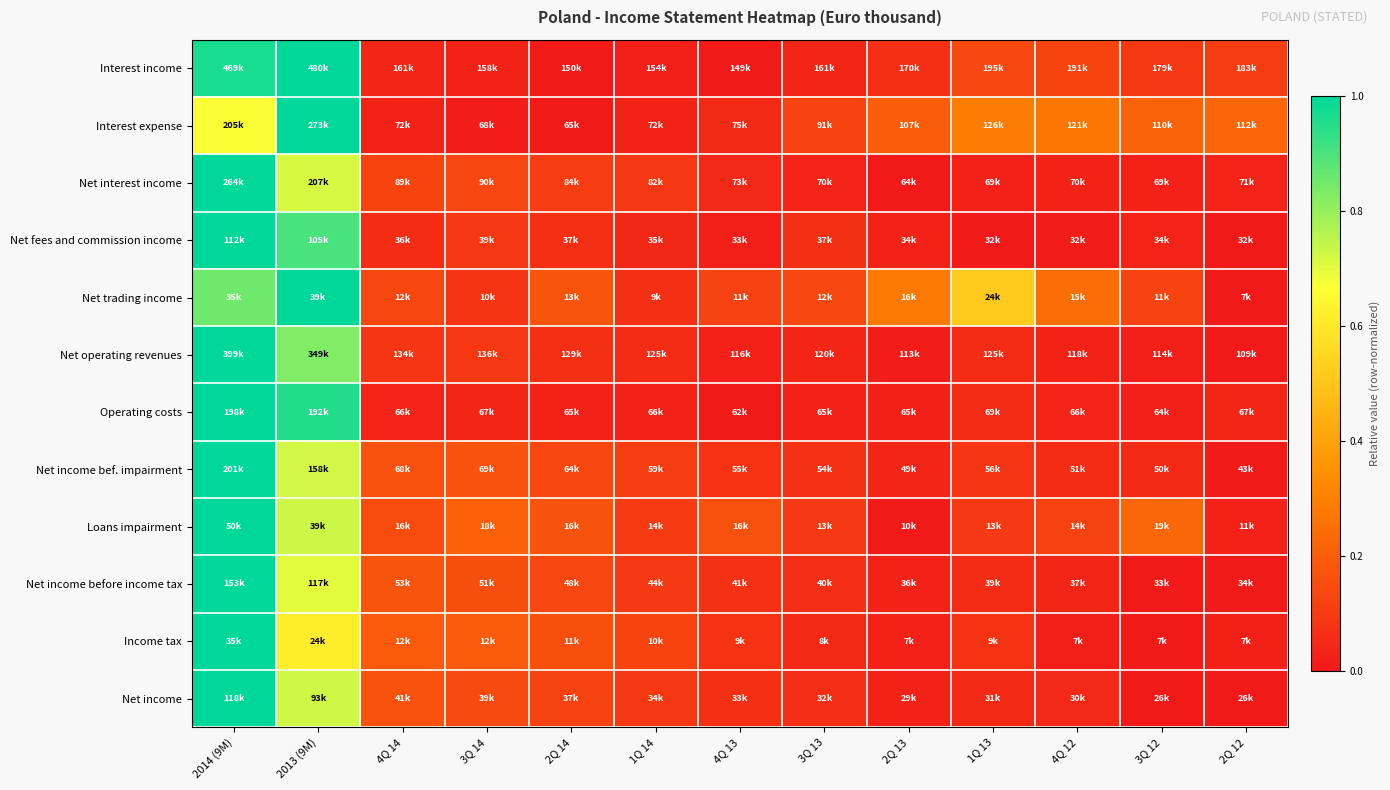

Reading left to right, transcribe all the data shown in this chart.

Interest income: 2014 (9M)=1.0	2013 (9M)=1.0	4Q 14=0.0	3Q 14=0.0	2Q 14=0.0	1Q 14=0.0	4Q 13=0.0	3Q 13=0.0	2Q 13=0.1	1Q 13=0.1	4Q 12=0.1	3Q 12=0.1	2Q 12=0.1
Interest expense: 2014 (9M)=0.7	2013 (9M)=1.0	4Q 14=0.0	3Q 14=0.0	2Q 14=0.0	1Q 14=0.0	4Q 13=0.0	3Q 13=0.1	2Q 13=0.2	1Q 13=0.3	4Q 12=0.3	3Q 12=0.2	2Q 12=0.2
Net interest income: 2014 (9M)=1.0	2013 (9M)=0.7	4Q 14=0.1	3Q 14=0.1	2Q 14=0.1	1Q 14=0.1	4Q 13=0.0	3Q 13=0.0	2Q 13=0.0	1Q 13=0.0	4Q 12=0.0	3Q 12=0.0	2Q 12=0.0
Net fees and commission income: 2014 (9M)=1.0	2013 (9M)=0.9	4Q 14=0.1	3Q 14=0.1	2Q 14=0.1	1Q 14=0.0	4Q 13=0.0	3Q 13=0.1	2Q 13=0.0	1Q 13=0.0	4Q 12=0.0	3Q 12=0.0	2Q 12=0.0
Net trading income: 2014 (9M)=0.9	2013 (9M)=1.0	4Q 14=0.1	3Q 14=0.1	2Q 14=0.2	1Q 14=0.1	4Q 13=0.1	3Q 13=0.1	2Q 13=0.3	1Q 13=0.5	4Q 12=0.2	3Q 12=0.1	2Q 12=0.0
Net operating revenues: 2014 (9M)=1.0	2013 (9M)=0.8	4Q 14=0.1	3Q 14=0.1	2Q 14=0.1	1Q 14=0.1	4Q 13=0.0	3Q 13=0.0	2Q 13=0.0	1Q 13=0.1	4Q 12=0.0	3Q 12=0.0	2Q 12=0.0
Operating costs: 2014 (9M)=1.0	2013 (9M)=1.0	4Q 14=0.0	3Q 14=0.0	2Q 14=0.0	1Q 14=0.0	4Q 13=0.0	3Q 13=0.0	2Q 13=0.0	1Q 13=0.1	4Q 12=0.0	3Q 12=0.0	2Q 12=0.0
Net income bef. impairment: 2014 (9M)=1.0	2013 (9M)=0.7	4Q 14=0.2	3Q 14=0.2	2Q 14=0.1	1Q 14=0.1	4Q 13=0.1	3Q 13=0.1	2Q 13=0.0	1Q 13=0.1	4Q 12=0.1	3Q 12=0.0	2Q 12=0.0
Loans impairment: 2014 (9M)=1.0	2013 (9M)=0.7	4Q 14=0.1	3Q 14=0.2	2Q 14=0.2	1Q 14=0.1	4Q 13=0.2	3Q 13=0.1	2Q 13=0.0	1Q 13=0.1	4Q 12=0.1	3Q 12=0.2	2Q 12=0.0
Net income before income tax: 2014 (9M)=1.0	2013 (9M)=0.7	4Q 14=0.2	3Q 14=0.2	2Q 14=0.1	1Q 14=0.1	4Q 13=0.1	3Q 13=0.1	2Q 13=0.0	1Q 13=0.1	4Q 12=0.0	3Q 12=0.0	2Q 12=0.0
Income tax: 2014 (9M)=1.0	2013 (9M)=0.6	4Q 14=0.2	3Q 14=0.2	2Q 14=0.2	1Q 14=0.1	4Q 13=0.1	3Q 13=0.0	2Q 13=0.0	1Q 13=0.1	4Q 12=0.0	3Q 12=0.0	2Q 12=0.0
Net income: 2014 (9M)=1.0	2013 (9M)=0.7	4Q 14=0.2	3Q 14=0.1	2Q 14=0.1	1Q 14=0.1	4Q 13=0.1	3Q 13=0.1	2Q 13=0.0	1Q 13=0.0	4Q 12=0.0	3Q 12=0.0	2Q 12=0.0